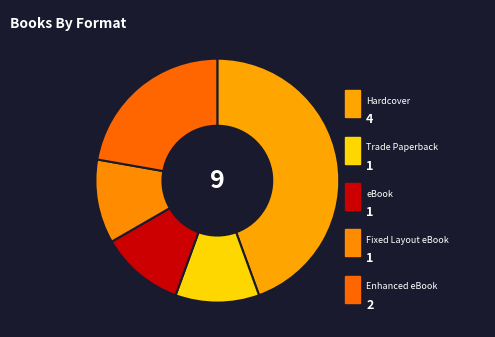

Which category has the smallest portion of the pie?

Trade Paperback